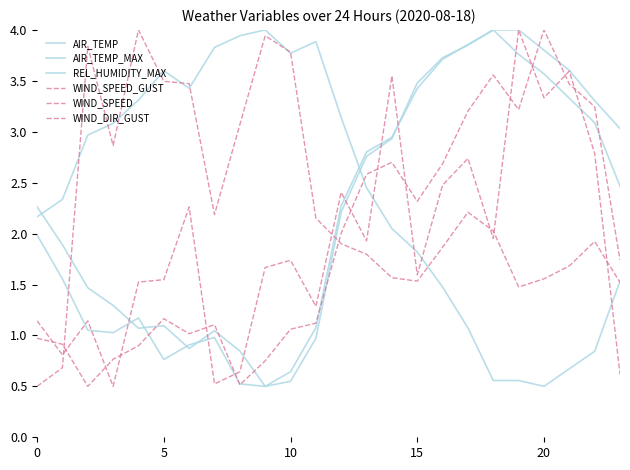

After their last crossing, which series has the higher values: WIND_SPEED or REL_HUMIDITY_MAX?

REL_HUMIDITY_MAX